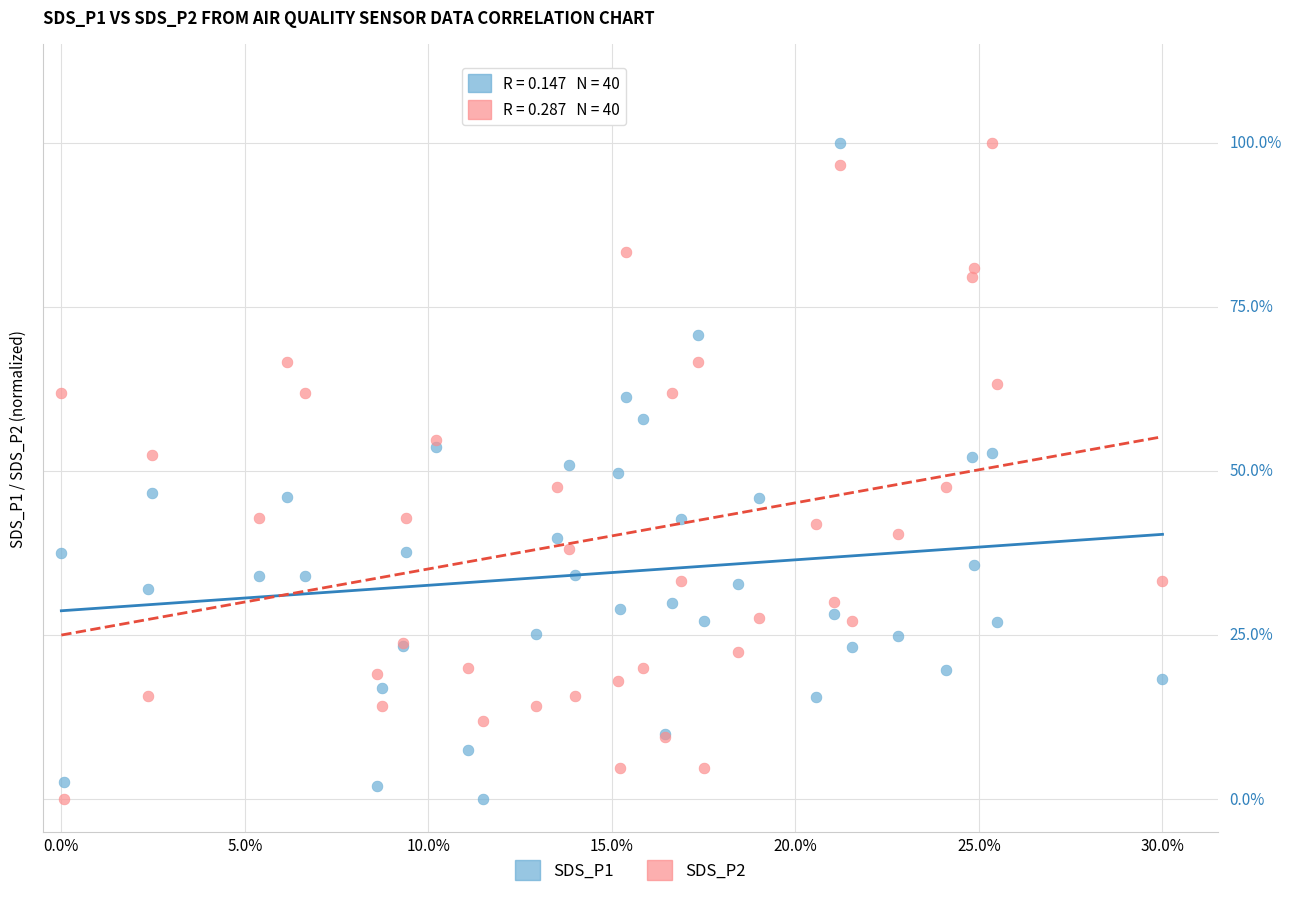

What are all the series names shown in the legend?

SDS_P1, SDS_P2